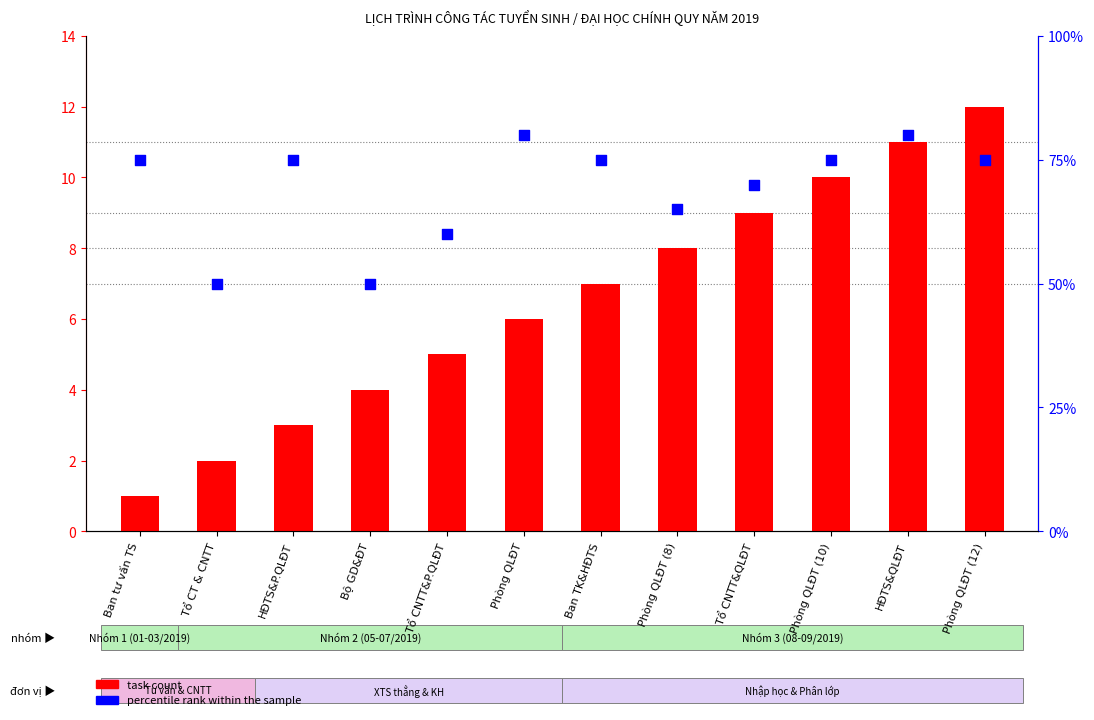

Is the value of task count at Ban tư vấn TS greater than the value of percentile rank within the sample at HĐTS&QLĐT?

No